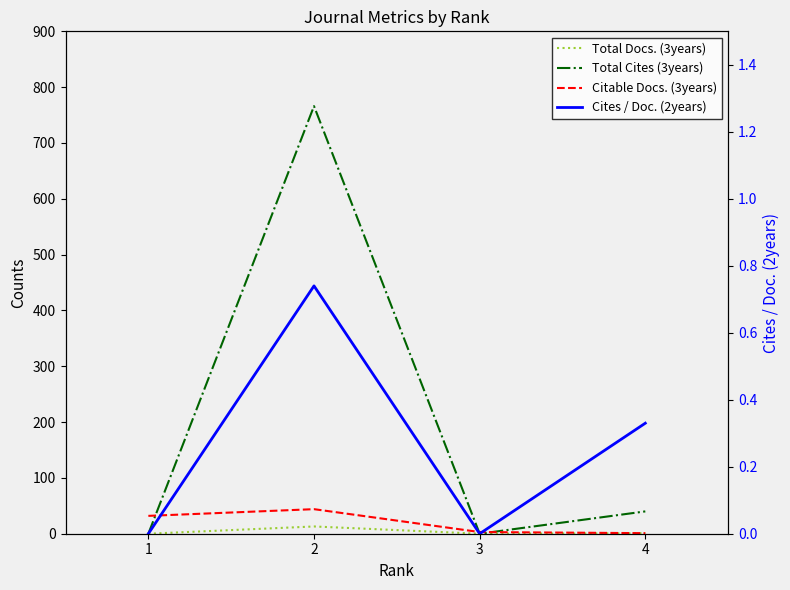

At which label does Citable Docs. (3years) first exceed 32?

2